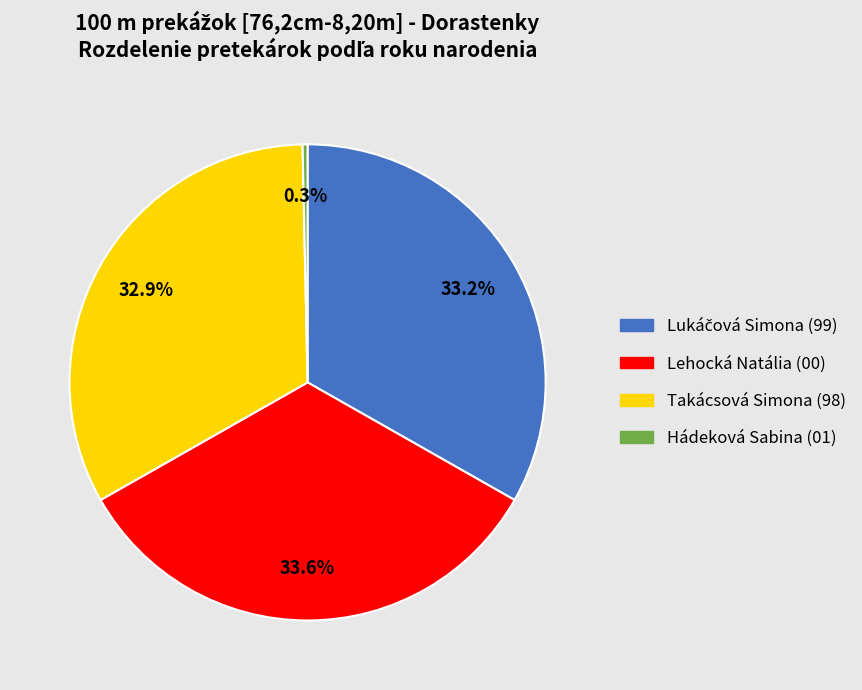

What is the smallest slice in the pie chart?

Hádeková Sabina